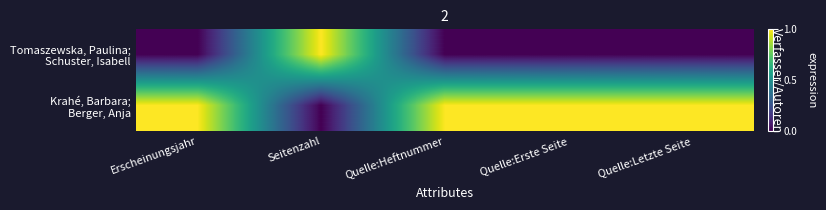

Which series has the largest total across all categories?

Krahé, Barbara; Berger, Anja